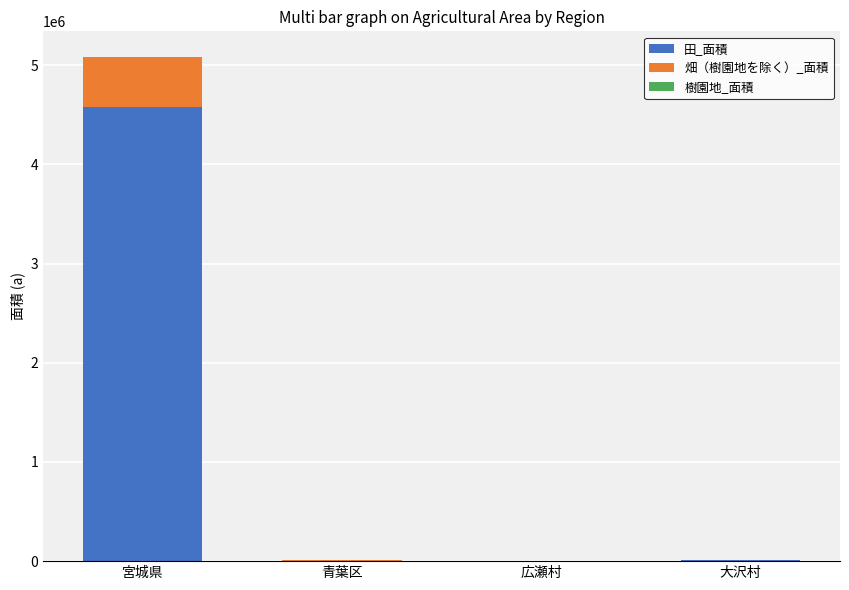

How many categories are shown in the chart?

4